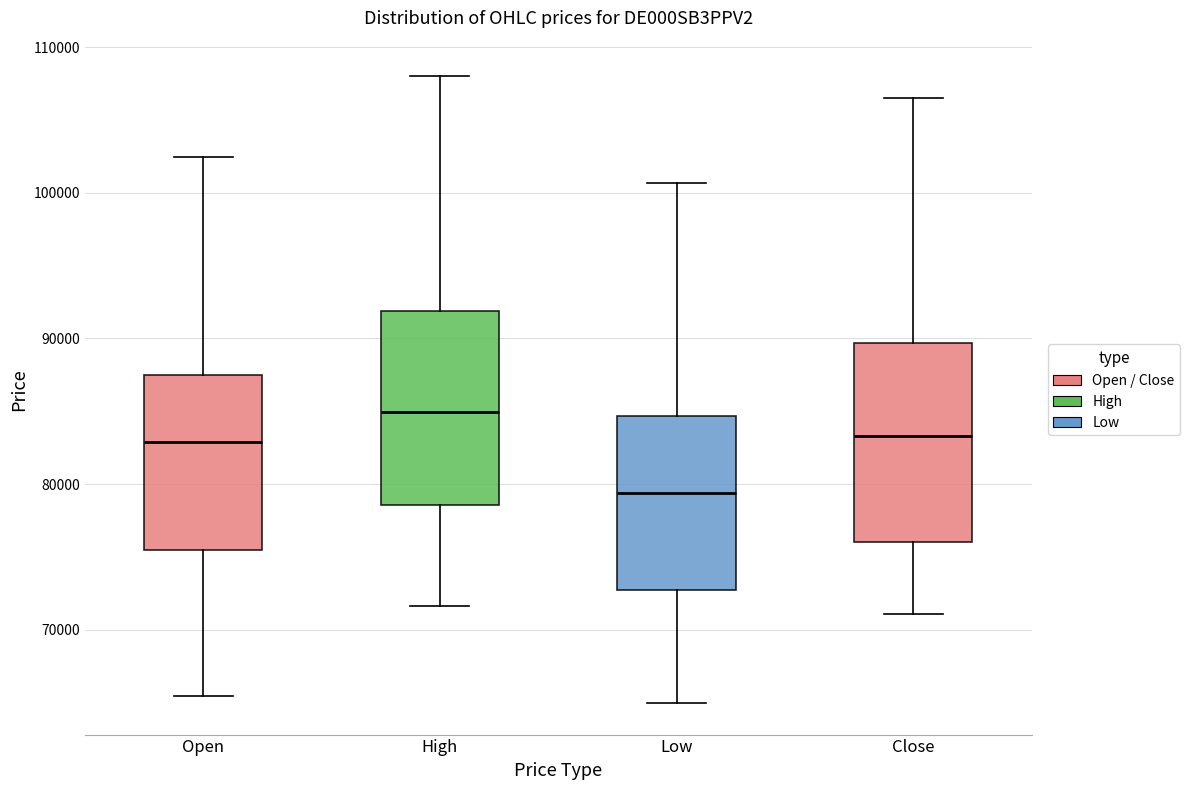

Reading left to right, read every box against the y-axis: the position of its median line, the range the box covers, and the ends of its whiskers. The values are not printed on the chart, so give them approximately, as read against the axis.

Open: median 83000, box 75000 to 88000, whiskers 65000 to 102000
High: median 85000, box 79000 to 92000, whiskers 72000 to 108000
Low: median 79000, box 73000 to 85000, whiskers 65000 to 101000
Close: median 83000, box 76000 to 90000, whiskers 71000 to 107000